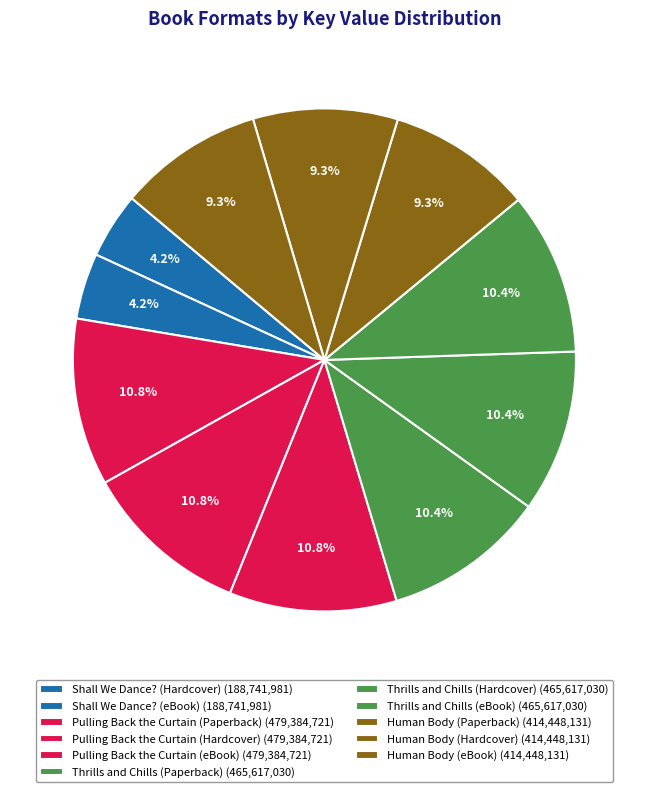

How many segments does this pie chart have?

11